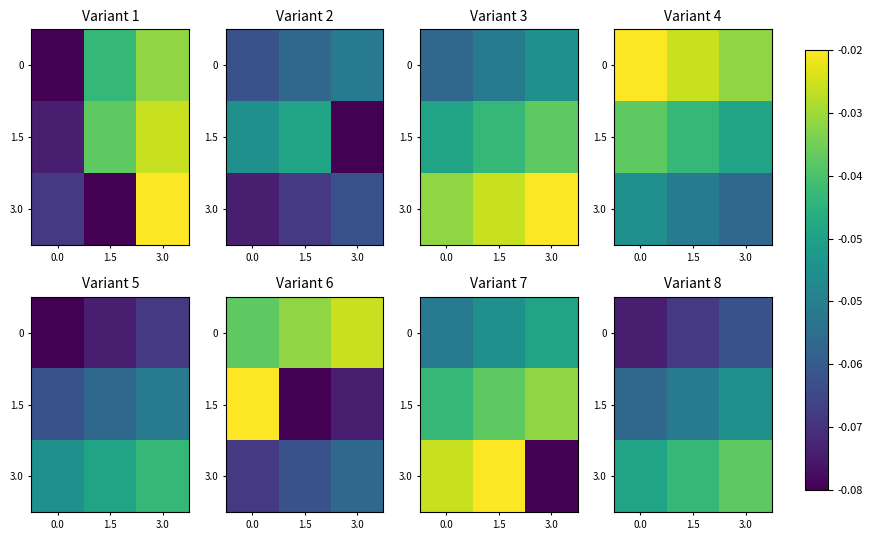

What is the sum of the 3.0 values at 0.0 and 3.0?

-0.1